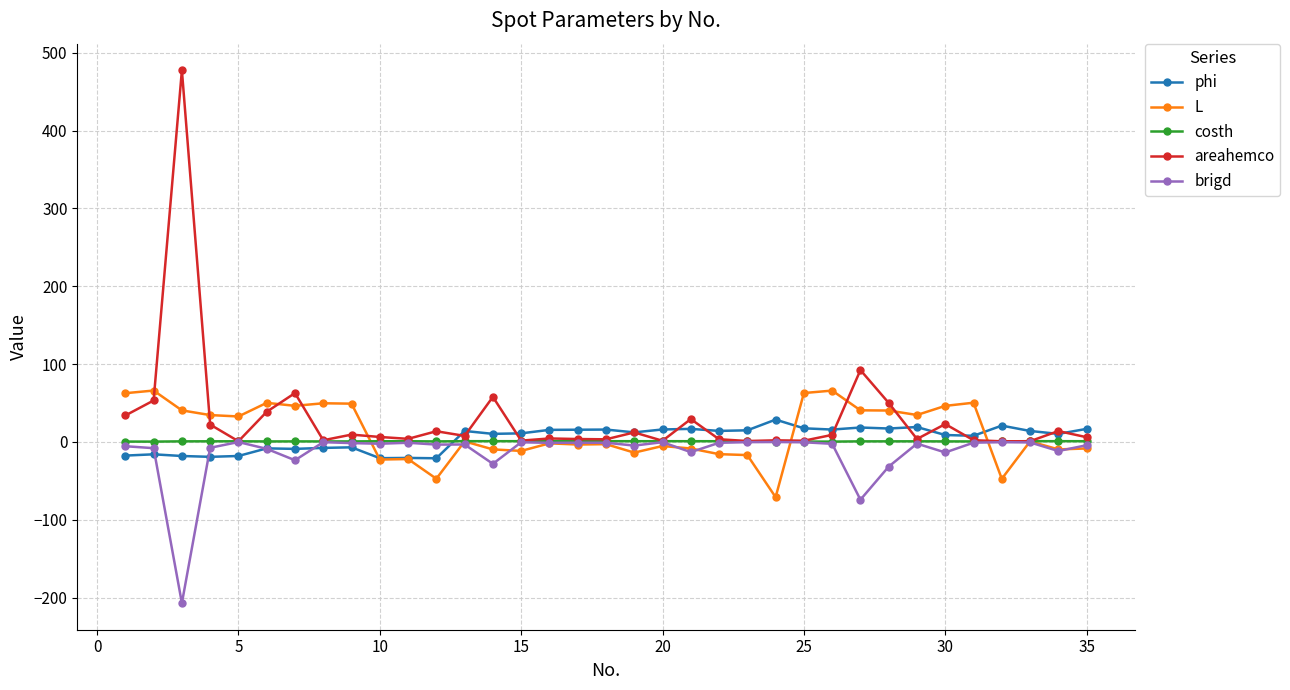

Which series has the largest range (max minus min)?

areahemco